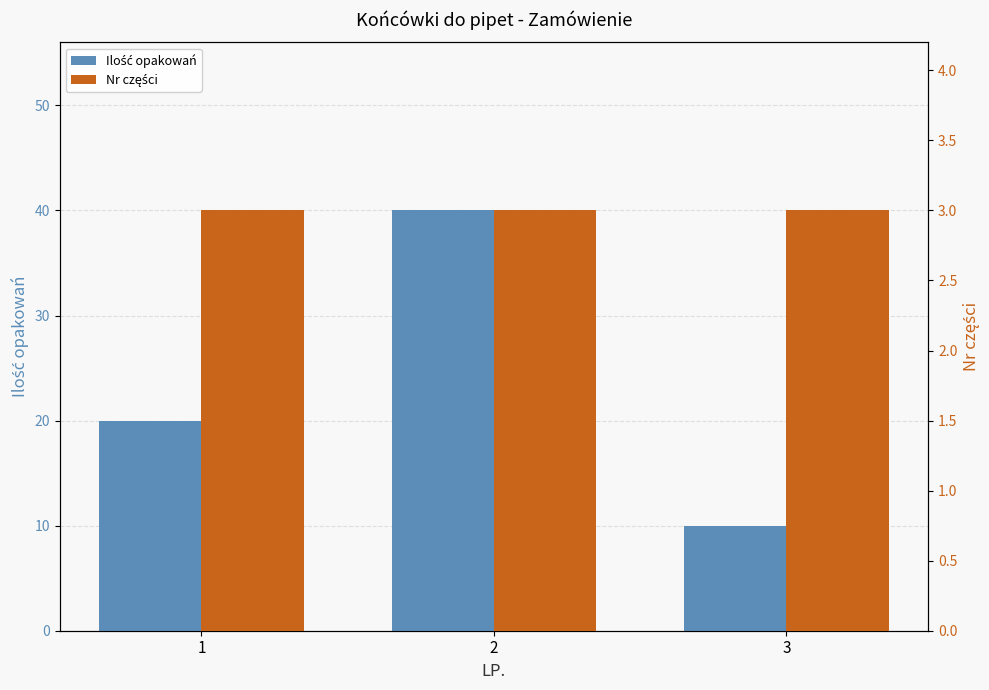

Which series has the largest range (max minus min)?

Ilość opakowań